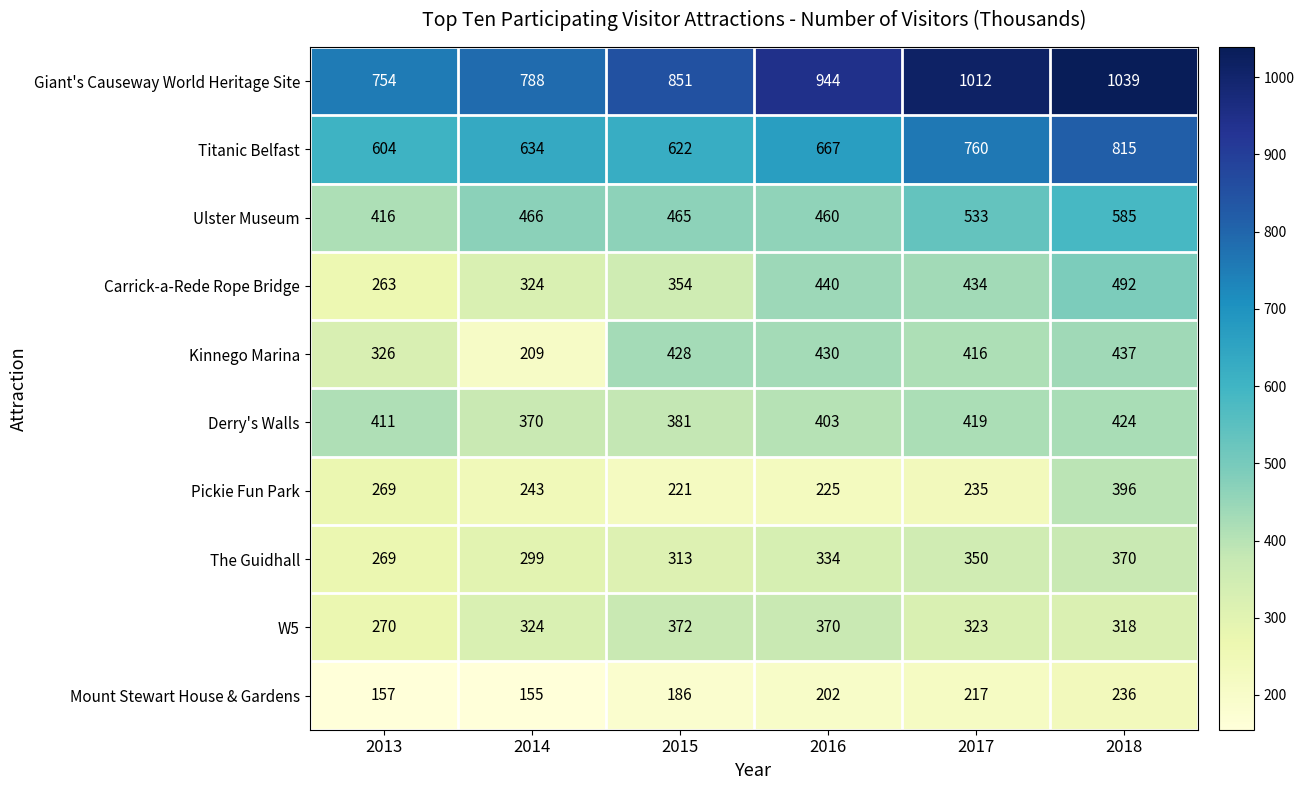

Which series changed the most between 2015 and 2016?

Giant's Causeway World Heritage Site